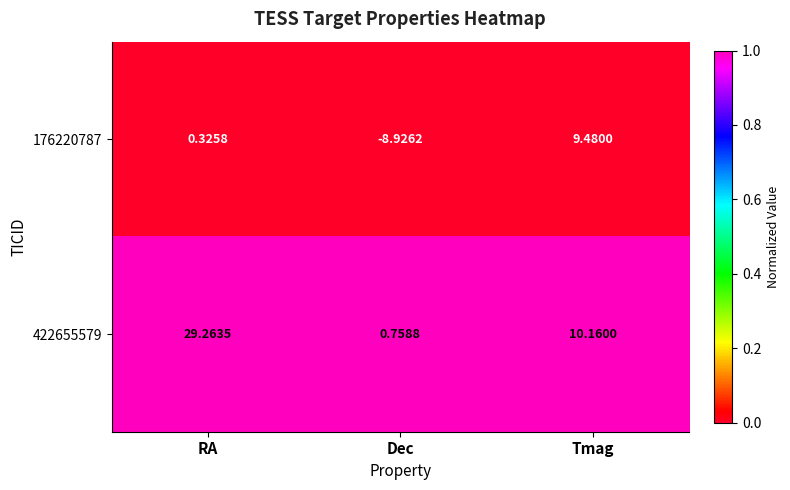

Which label corresponds to the largest value in the chart?

RA